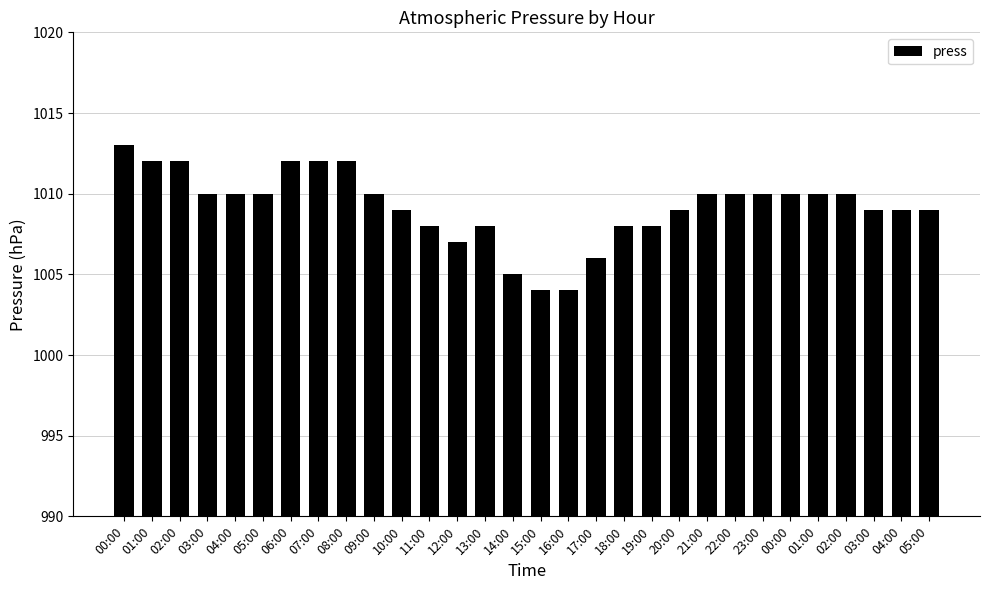

Between 05:00 and 21:00, which is larger?

21:00